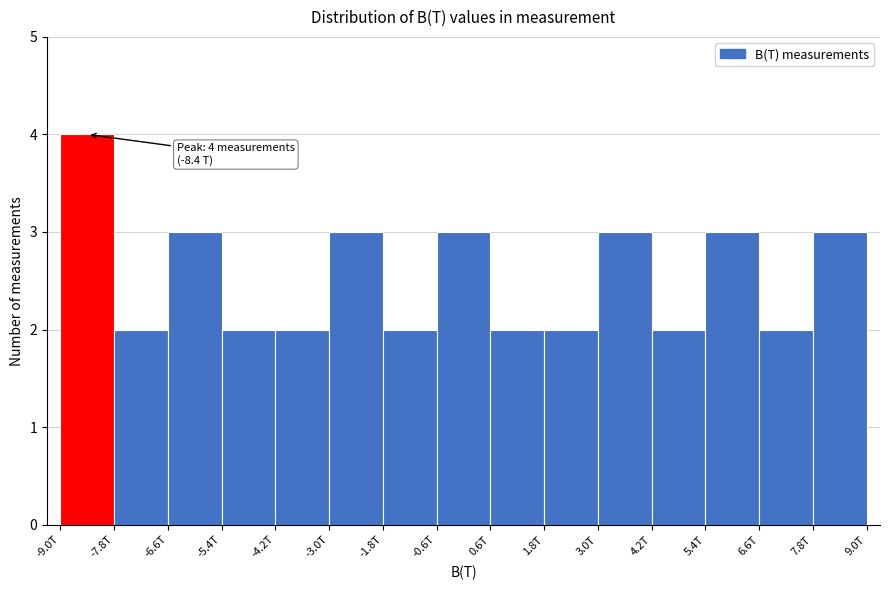

Reading left to right, list all the values displayed in this chart.

-9.0T=4	-7.8T=2	-6.6T=3	-5.4T=2	-4.2T=2	-3.0T=3	-1.8T=2	-0.6T=3	0.6T=2	1.8T=2	3.0T=3	4.2T=2	5.4T=3	6.6T=2	7.8T=3